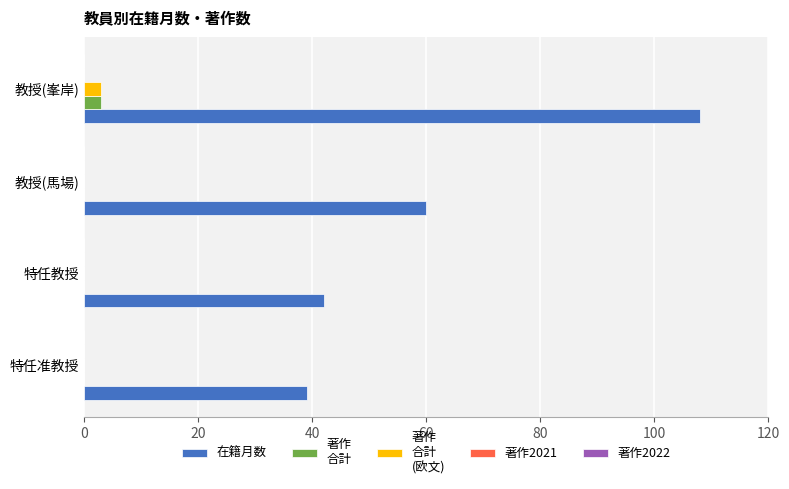

What is the maximum value shown in the chart?

108